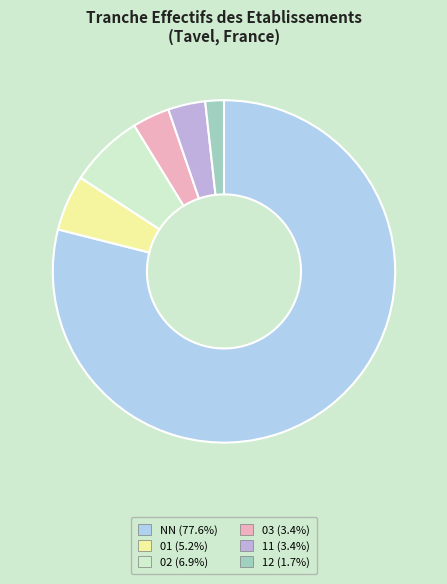

How many slices are in this pie chart?

6